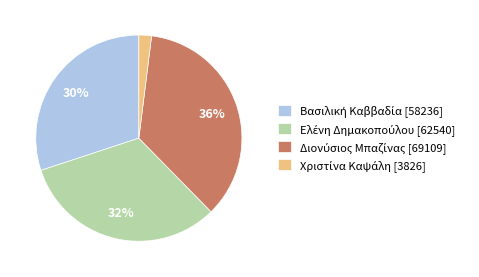

How many slices are in this pie chart?

4